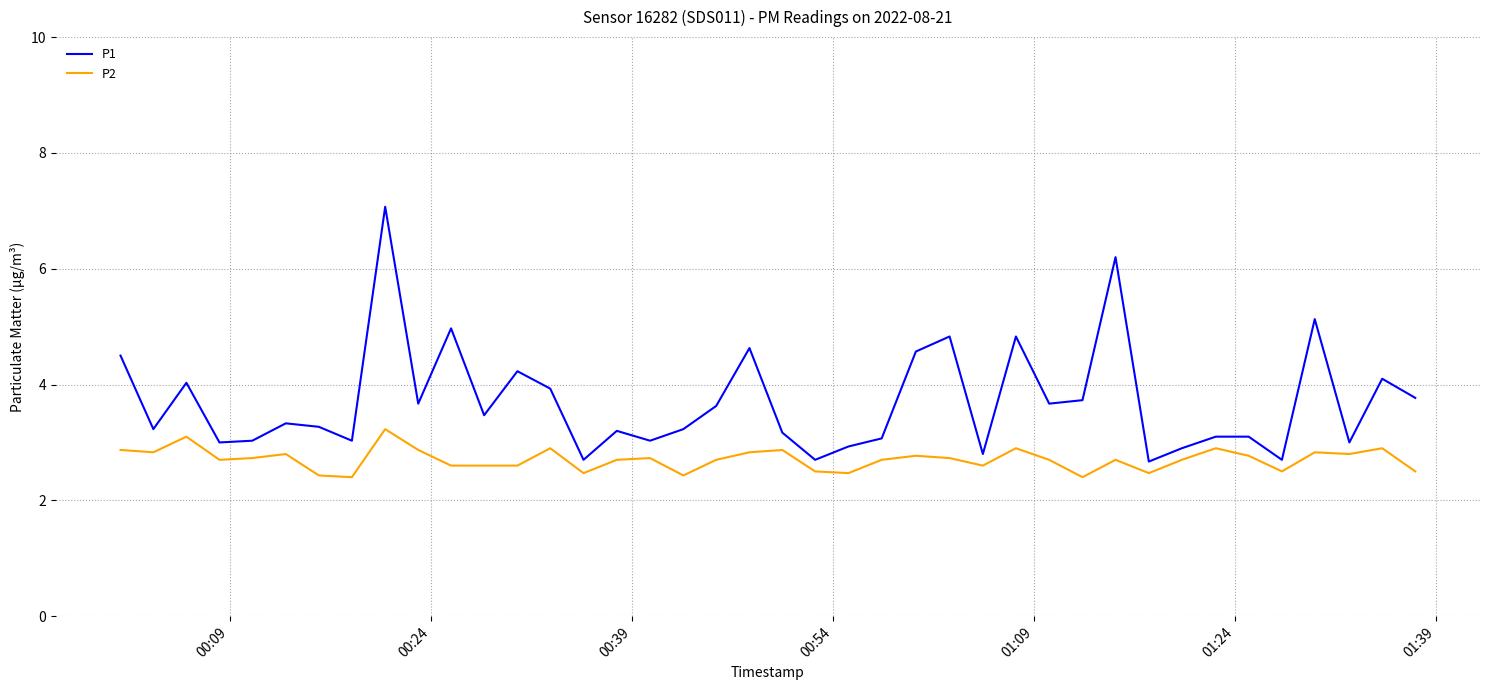

What is the difference between the maximum and minimum values in the P2 series?

0.8